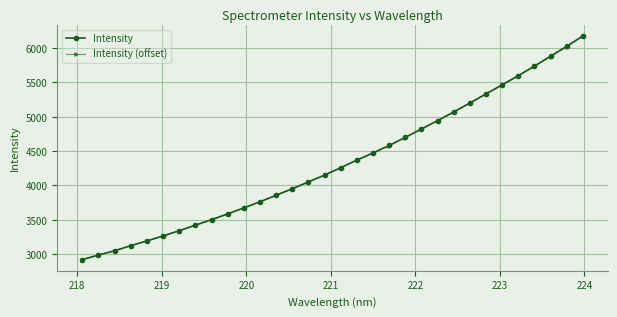

What are all the series names shown in the legend?

Intensity, Intensity (offset)